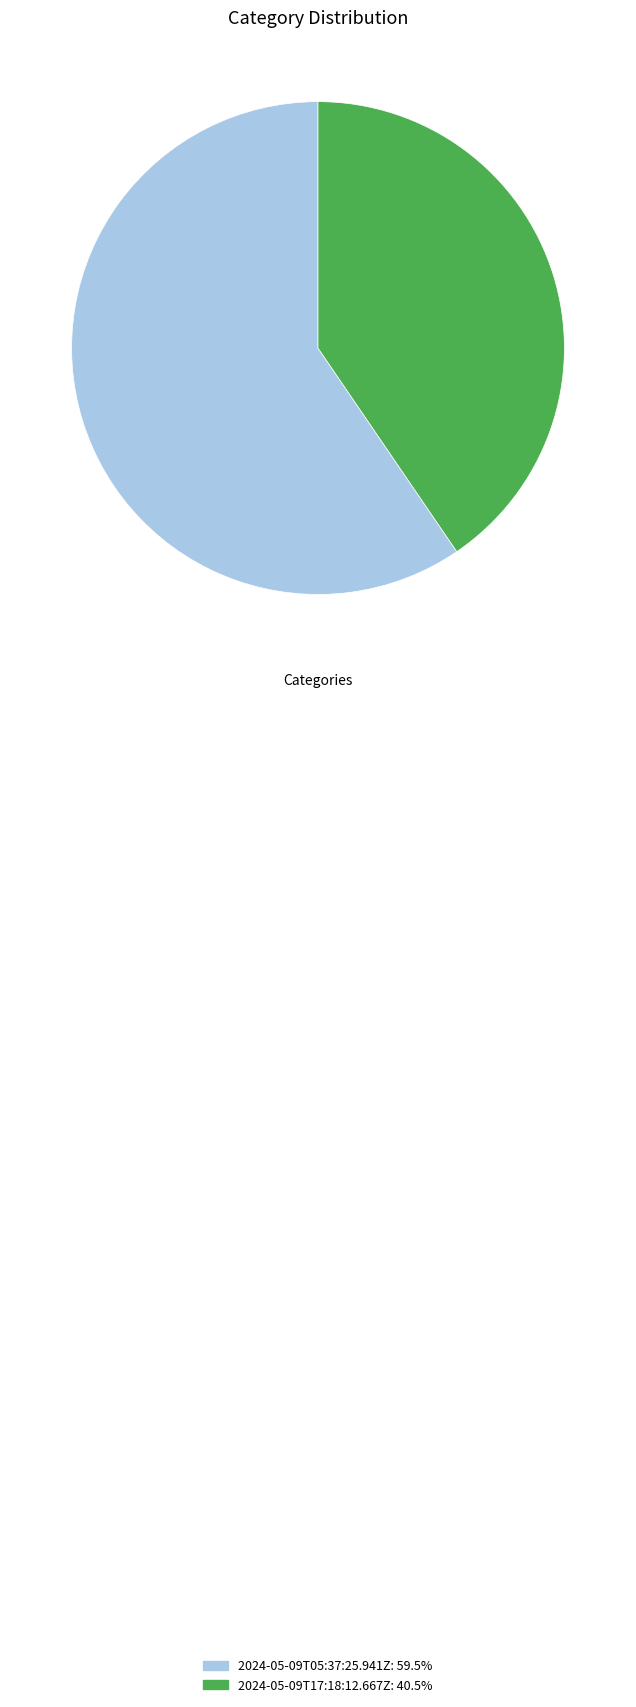

True or false: 2024-05-09T05:37:25.941Z accounts for 60% of the total.

True